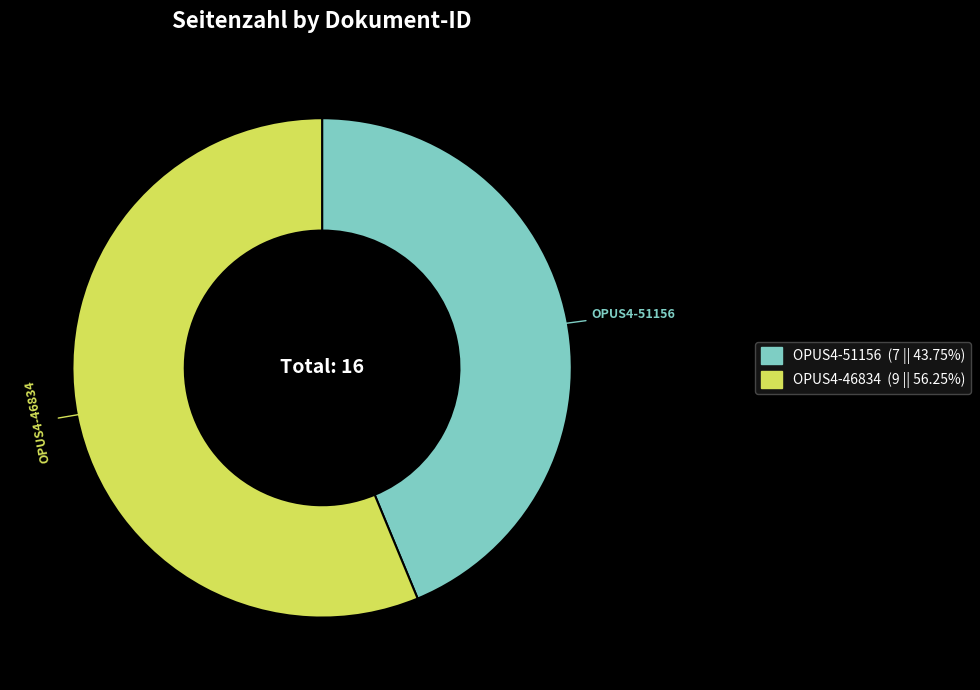

Combined, do OPUS4-46834 and OPUS4-51156 account for over 50%?

Yes